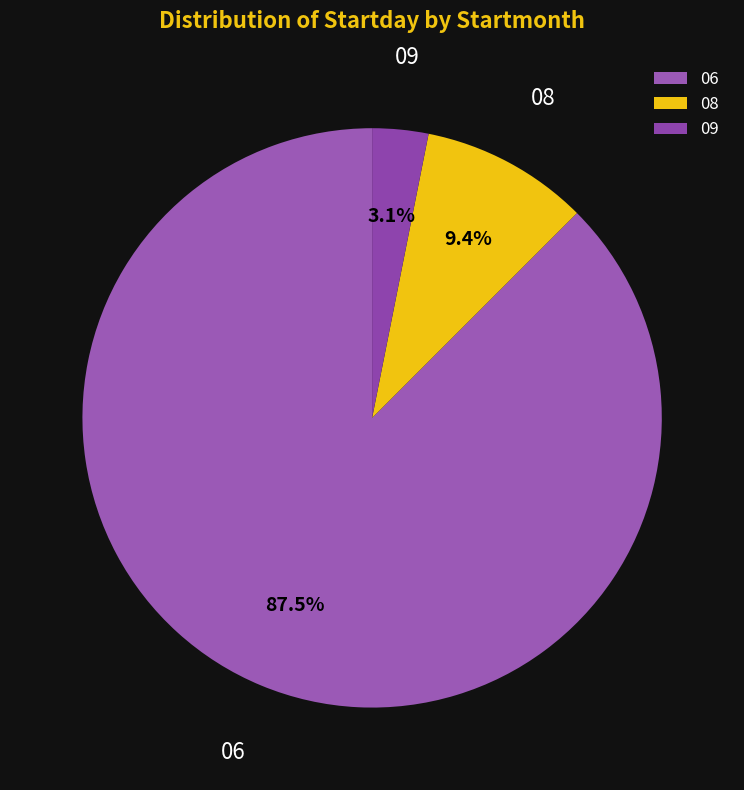

How much of the chart is everything except 09?

96.9%